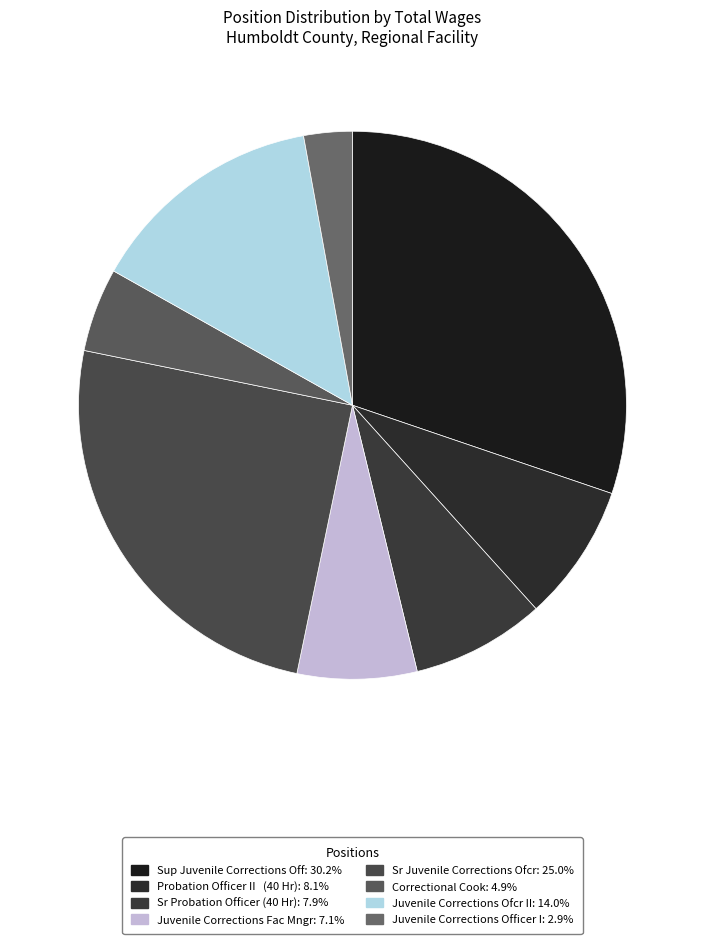

Does any single category account for the majority?

No